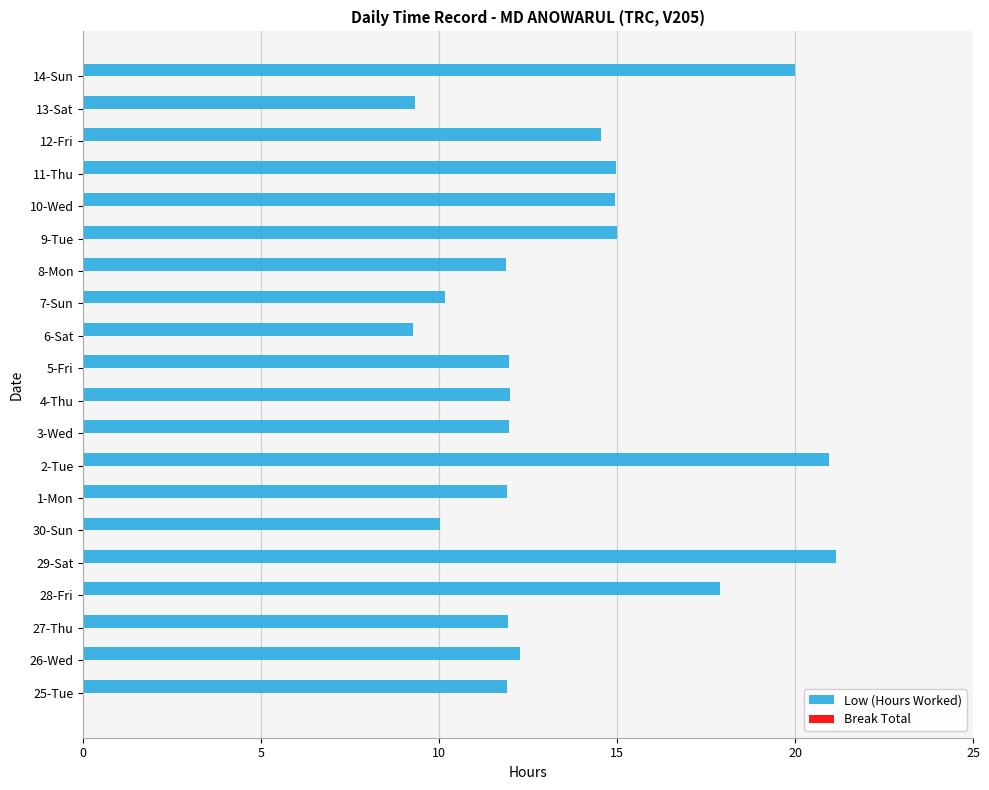

What is the greatest value displayed?

21.2